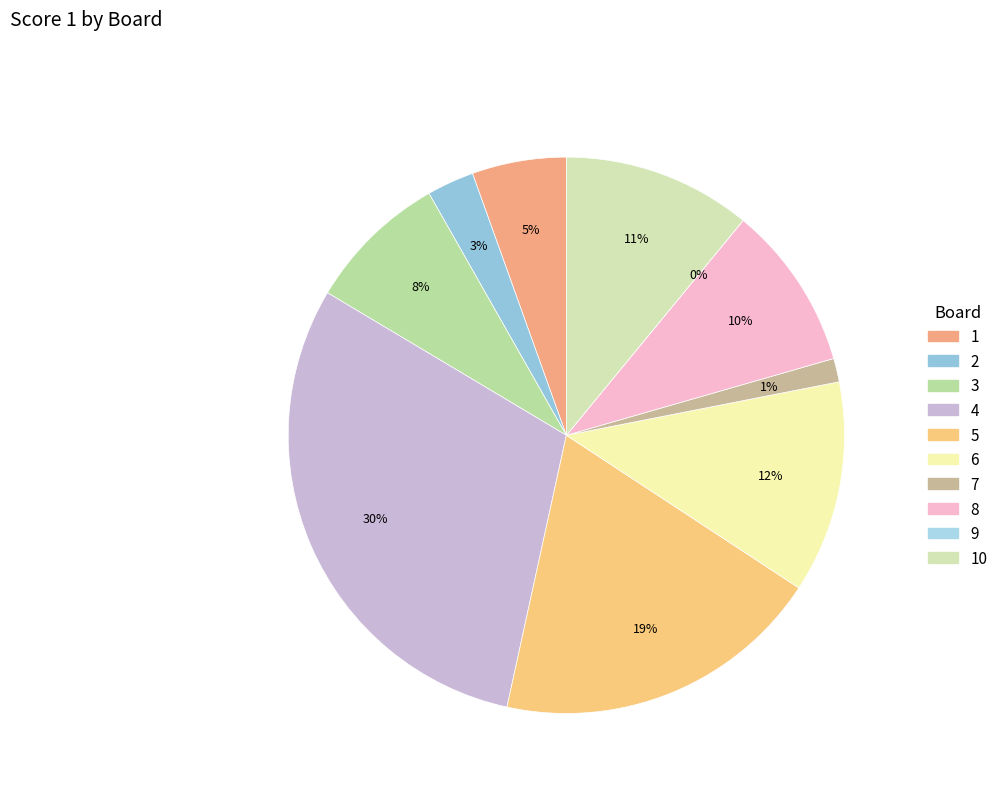

To the nearest percent, what portion does 6 represent?

12%